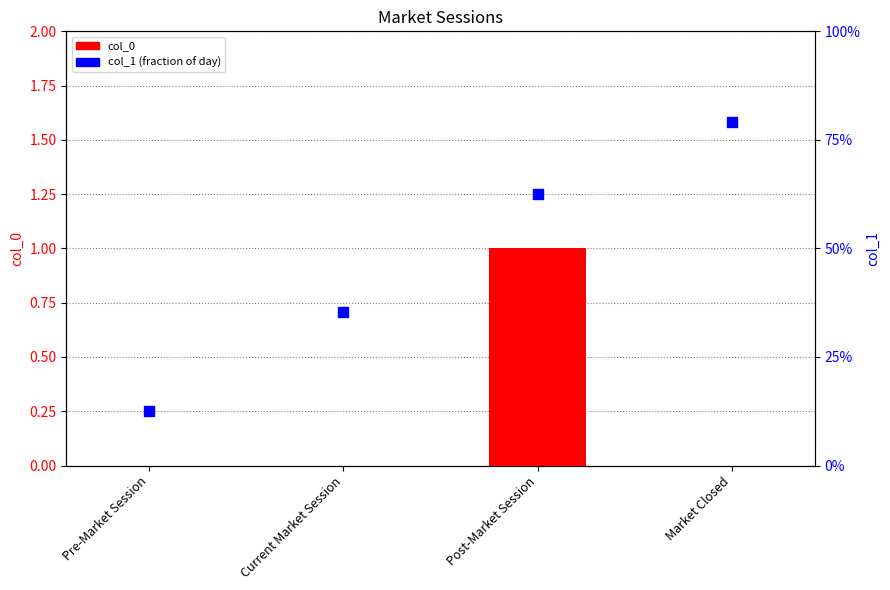

What are all the series names shown in the legend?

col_0, col_1